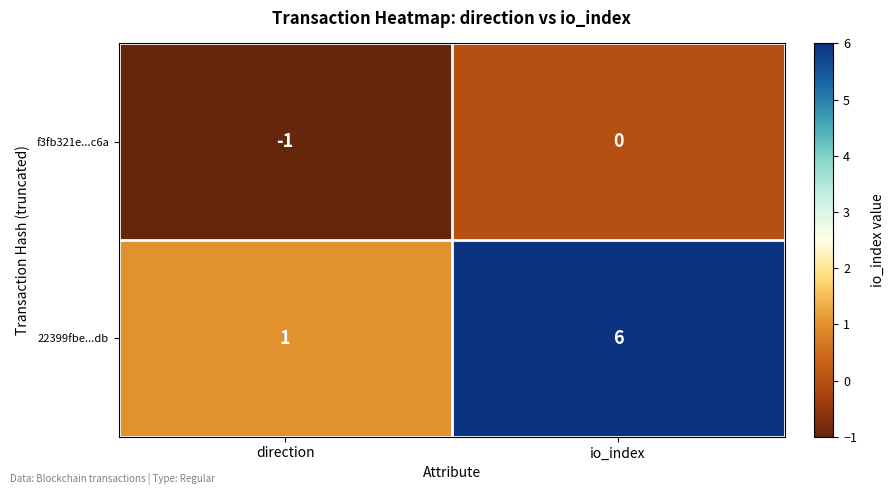

Reading right to left, transcribe all the data shown in this chart.

f3fb321e...c6a: 0	-1
22399fbe...db: 6	1